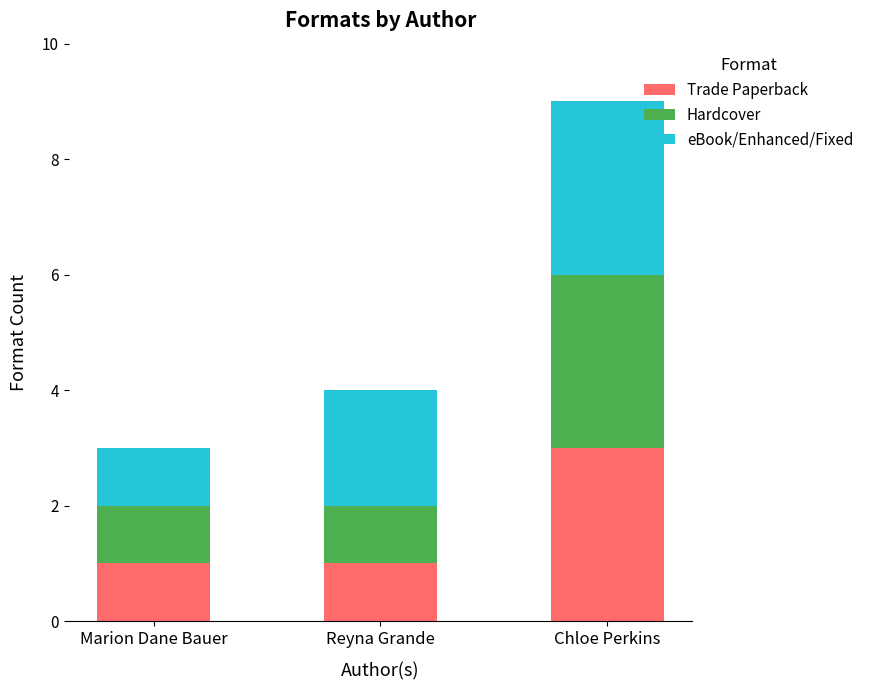

The Trade Paperback series shows 5 at Chloe Perkins. True or false?

False